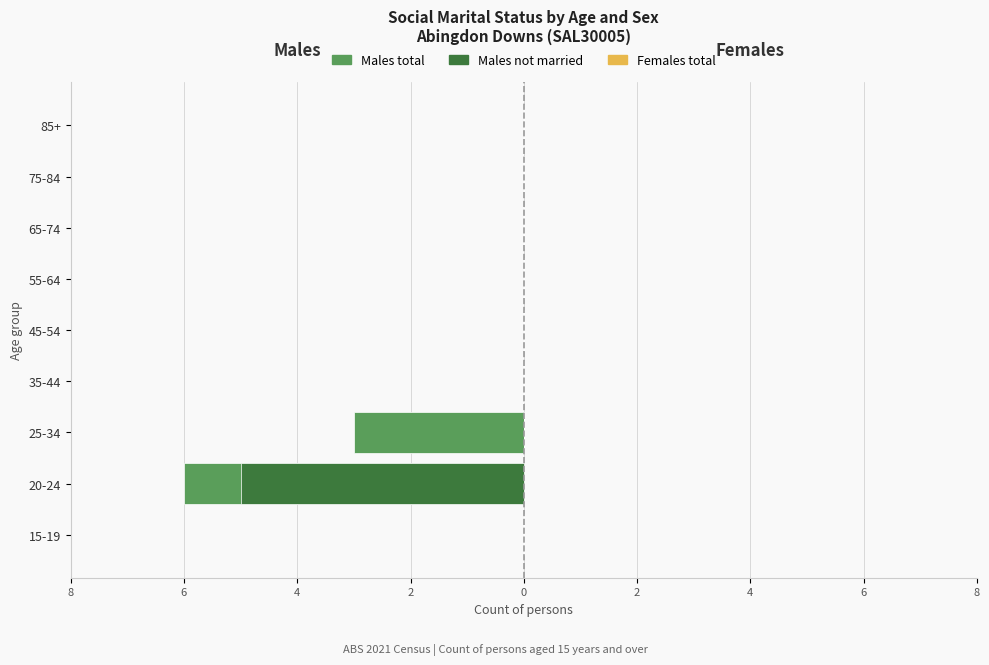

Between 15-19 and 20-24, which is larger?

15-19